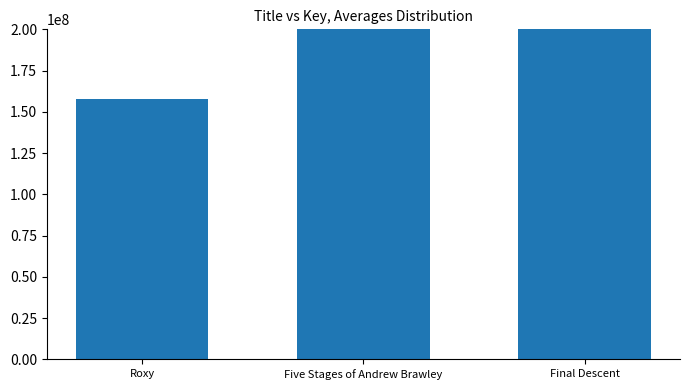

How many values are below 401820597?

1